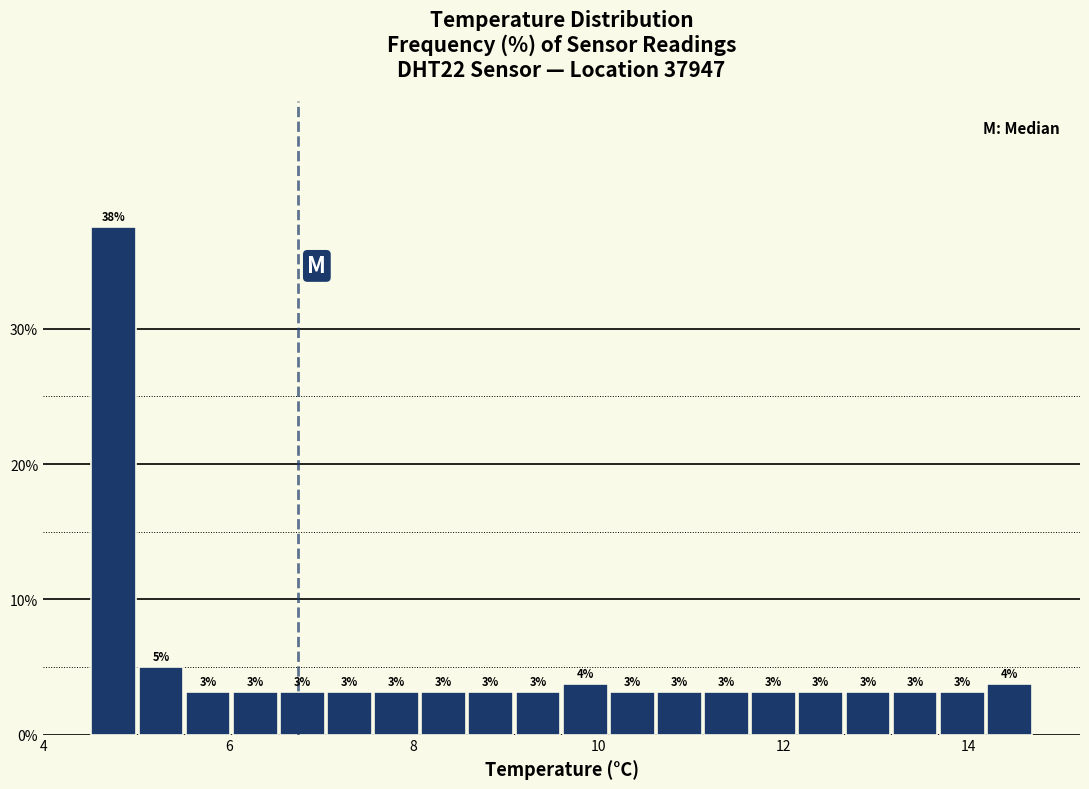

Read against the x-axis, roughly where is the centre of the tallest bar?

4.8